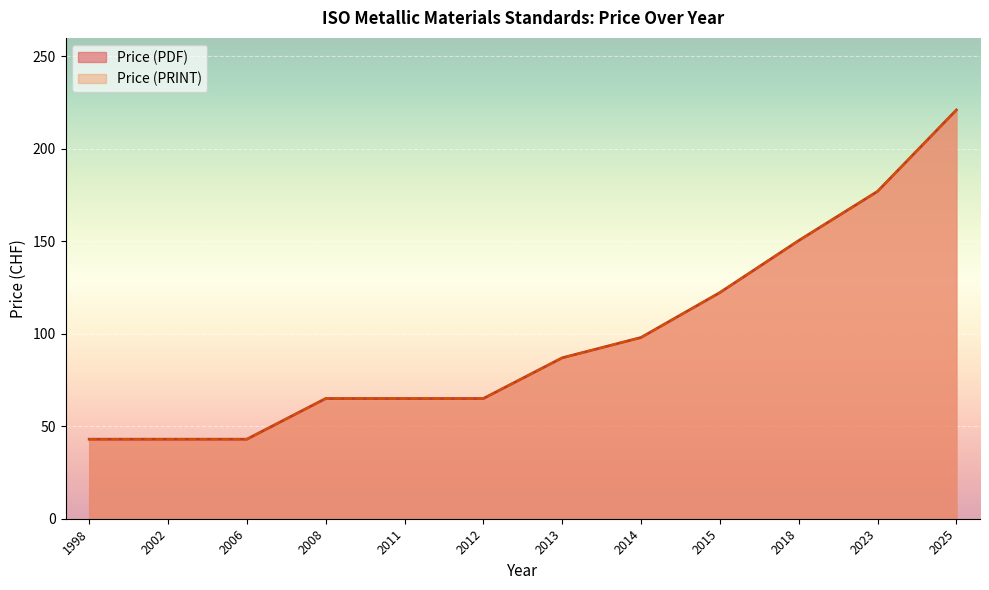

Count the number of data series in this chart.

2